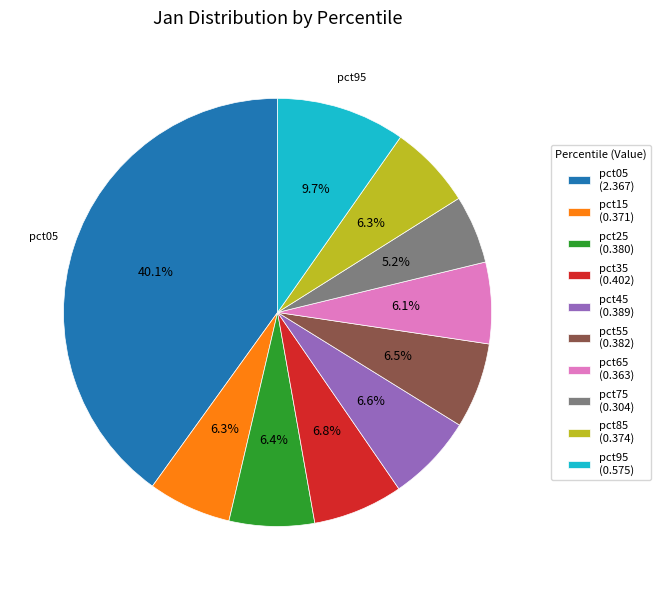

How many slices are in this pie chart?

10